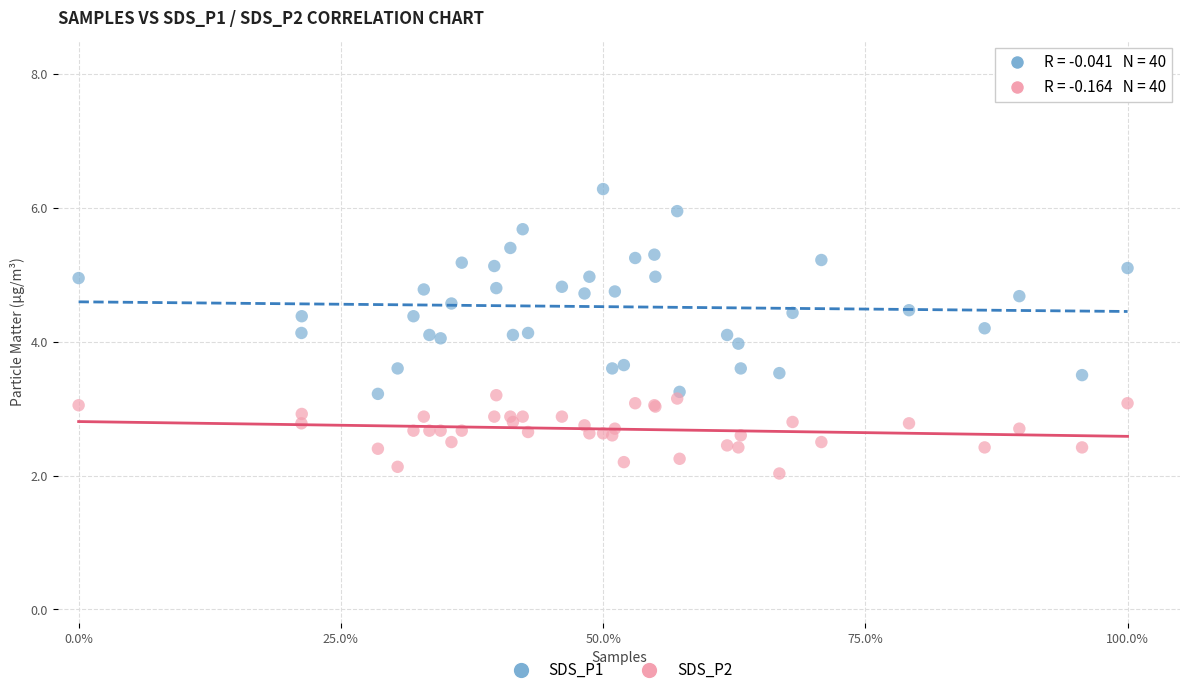

Which series contains the lowest Y value?

SDS_P2